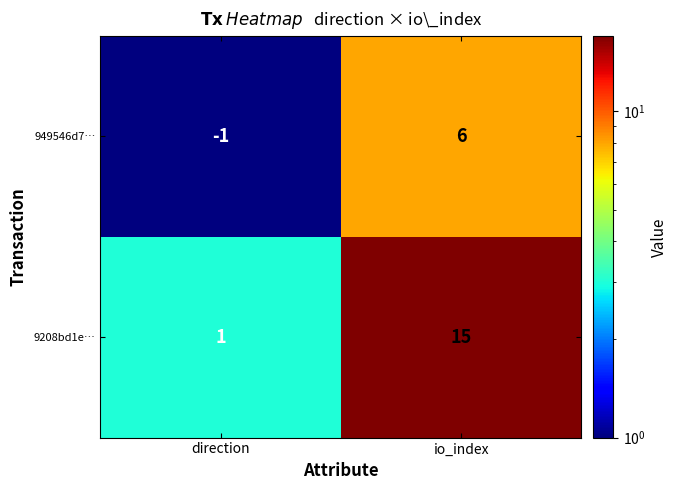

At which label does 9208bd1e… reach its minimum?

direction